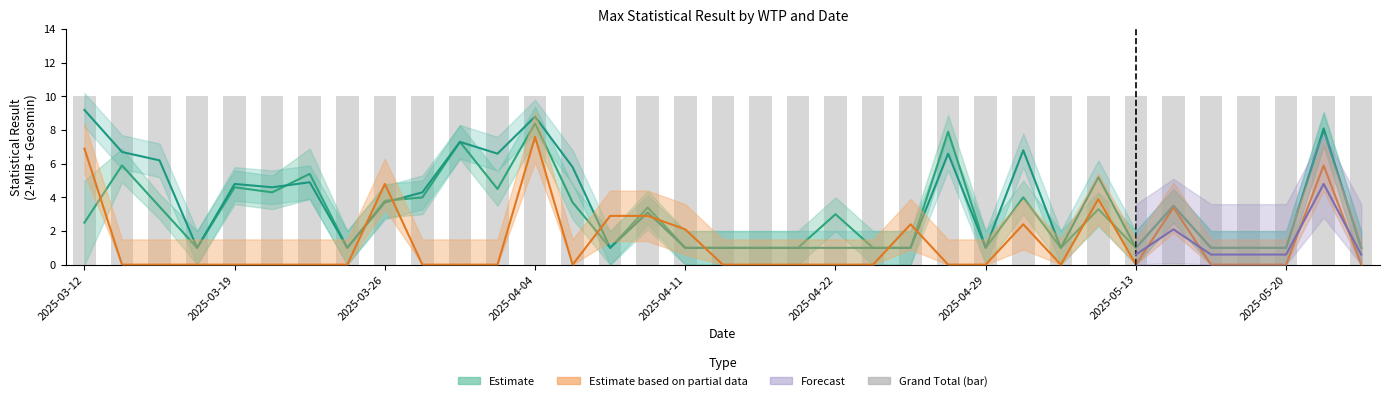

Which label corresponds to the smallest value in the chart?

2025-03-14